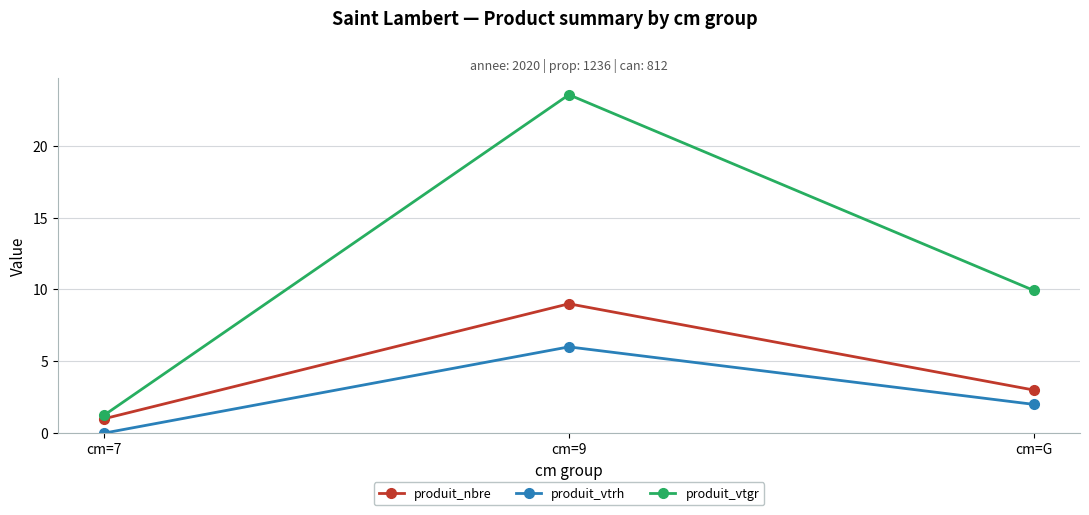

What is the lowest value of the produit_nbre series?

1.0